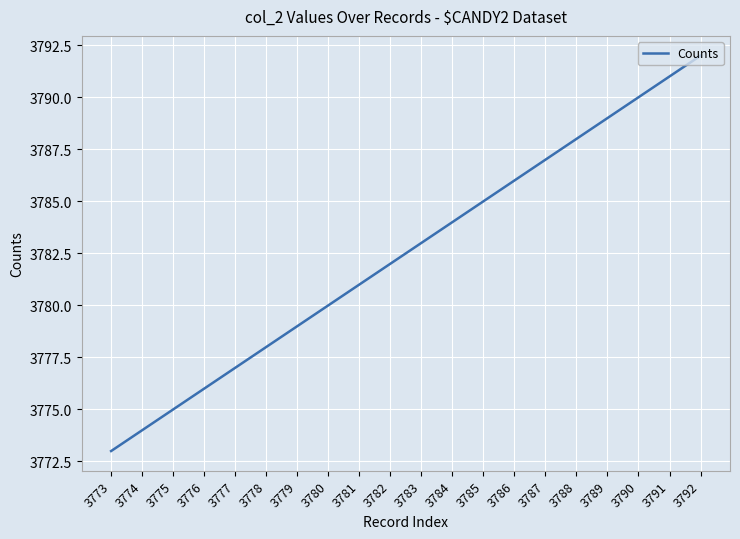

Which category has the highest value across all series?

3792